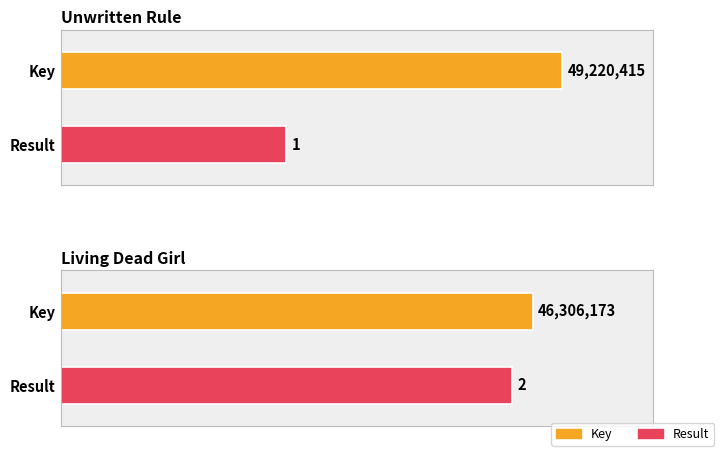

What is the average value of the Key series?

47763294